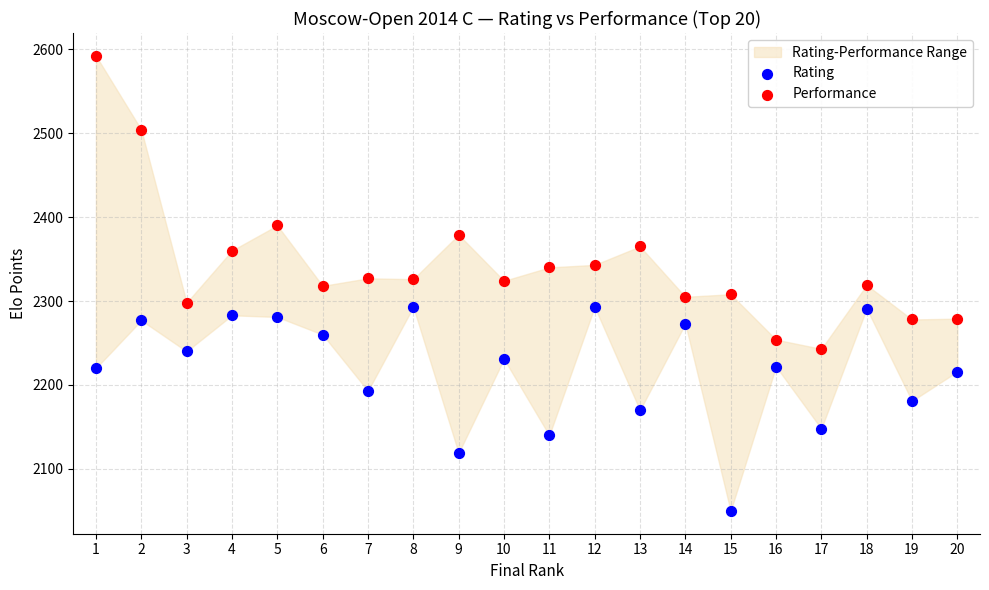

Across all data points, what is the range of X values (max minus min)?

19